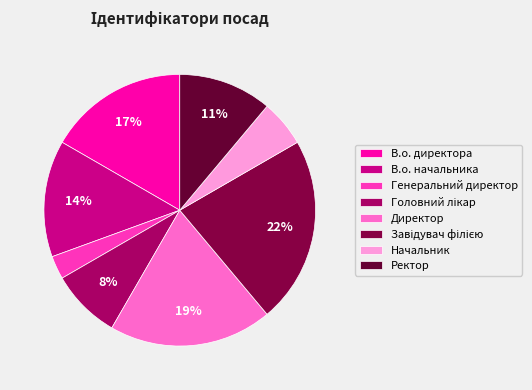

Which has a higher value, Директор or Ректор?

Директор